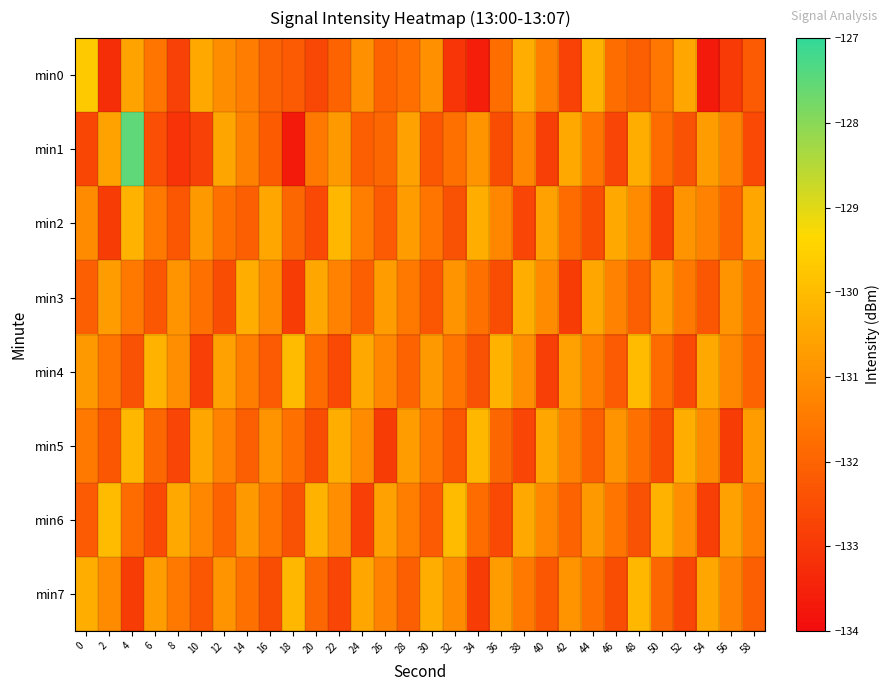

Reading right to left, list all the values displayed in this chart.

min0: 58=-132.2	56=-132.9	54=-133.7	52=-130.5	50=-131.6	48=-132.1	46=-131.8	44=-130.2	42=-132.8	40=-131.4	38=-130.3	36=-131.8	34=-133.6	32=-133.1	30=-131.0	28=-131.8	26=-132.0	24=-131.0	22=-132.0	20=-132.6	18=-132.2	16=-132.0	14=-131.4	12=-131.1	10=-130.4	8=-132.8	6=-131.6	4=-130.5	2=-133.2	0=-129.7
min1: 58=-132.6	56=-131.3	54=-130.7	52=-132.4	50=-131.8	48=-130.3	46=-132.7	44=-131.6	42=-130.4	40=-132.8	38=-131.2	36=-132.5	34=-130.9	32=-131.7	30=-132.3	28=-130.6	26=-131.9	24=-132.1	22=-130.8	20=-131.5	18=-133.7	16=-132.2	14=-131.3	12=-130.5	10=-132.8	8=-133.1	6=-132.5	4=-127.5	2=-130.6	0=-132.7
min2: 58=-130.5	56=-132.0	54=-131.3	52=-130.9	50=-132.8	48=-131.1	46=-130.4	44=-132.5	42=-131.8	40=-130.6	38=-132.7	36=-131.2	34=-130.3	32=-132.4	30=-131.6	28=-130.7	26=-132.2	24=-131.4	22=-130.1	20=-132.6	18=-131.9	16=-130.5	14=-132.1	12=-131.7	10=-130.8	8=-132.3	6=-131.5	4=-130.2	2=-132.9	0=-131.1
min3: 58=-131.7	56=-130.9	54=-132.3	52=-131.5	50=-130.7	48=-132.1	46=-131.3	44=-130.5	42=-132.9	40=-131.1	38=-130.3	36=-132.5	34=-131.7	32=-130.9	30=-132.3	28=-131.5	26=-130.7	24=-132.1	22=-131.3	20=-130.5	18=-132.9	16=-131.1	14=-130.3	12=-132.5	10=-131.7	8=-130.9	6=-132.3	4=-131.5	2=-130.7	0=-132.1
min4: 58=-132.0	56=-131.2	54=-130.4	52=-132.6	50=-131.8	48=-130.0	46=-132.2	44=-131.4	42=-130.6	40=-132.8	38=-131.0	36=-130.2	34=-132.4	32=-131.6	30=-130.8	28=-132.0	26=-131.2	24=-130.4	22=-132.6	20=-131.8	18=-130.0	16=-132.2	14=-131.4	12=-130.6	10=-132.8	8=-131.0	6=-130.2	4=-132.4	2=-131.6	0=-130.8
min5: 58=-130.7	56=-132.9	54=-131.1	52=-130.3	50=-132.5	48=-131.7	46=-130.9	44=-132.1	42=-131.3	40=-130.5	38=-132.7	36=-131.9	34=-130.1	32=-132.3	30=-131.5	28=-130.7	26=-132.9	24=-131.1	22=-130.3	20=-132.5	18=-131.7	16=-130.9	14=-132.1	12=-131.3	10=-130.5	8=-132.7	6=-131.9	4=-130.1	2=-132.3	0=-131.5
min6: 58=-131.4	56=-130.6	54=-132.8	52=-131.0	50=-130.2	48=-132.4	46=-131.6	44=-130.8	42=-132.0	40=-131.2	38=-130.4	36=-132.6	34=-131.8	32=-130.0	30=-132.2	28=-131.4	26=-130.6	24=-132.8	22=-131.0	20=-130.2	18=-132.4	16=-131.6	14=-130.8	12=-132.0	10=-131.2	8=-130.4	6=-132.6	4=-131.8	2=-130.0	0=-132.2
min7: 58=-132.1	56=-131.3	54=-130.5	52=-132.7	50=-131.9	48=-130.1	46=-132.5	44=-131.7	42=-130.9	40=-132.3	38=-131.5	36=-130.7	34=-132.9	32=-131.1	30=-130.3	28=-132.1	26=-131.3	24=-130.5	22=-132.7	20=-131.9	18=-130.1	16=-132.5	14=-131.7	12=-130.9	10=-132.3	8=-131.5	6=-130.7	4=-132.9	2=-131.1	0=-130.3